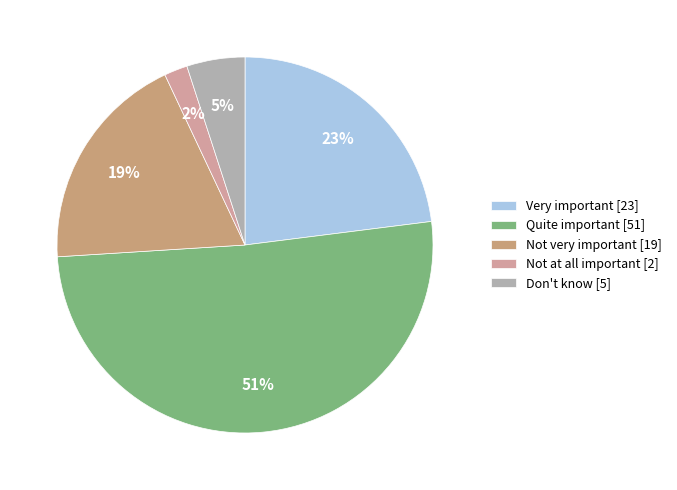

To the nearest percent, what percentage of the pie is Not very important?

19%